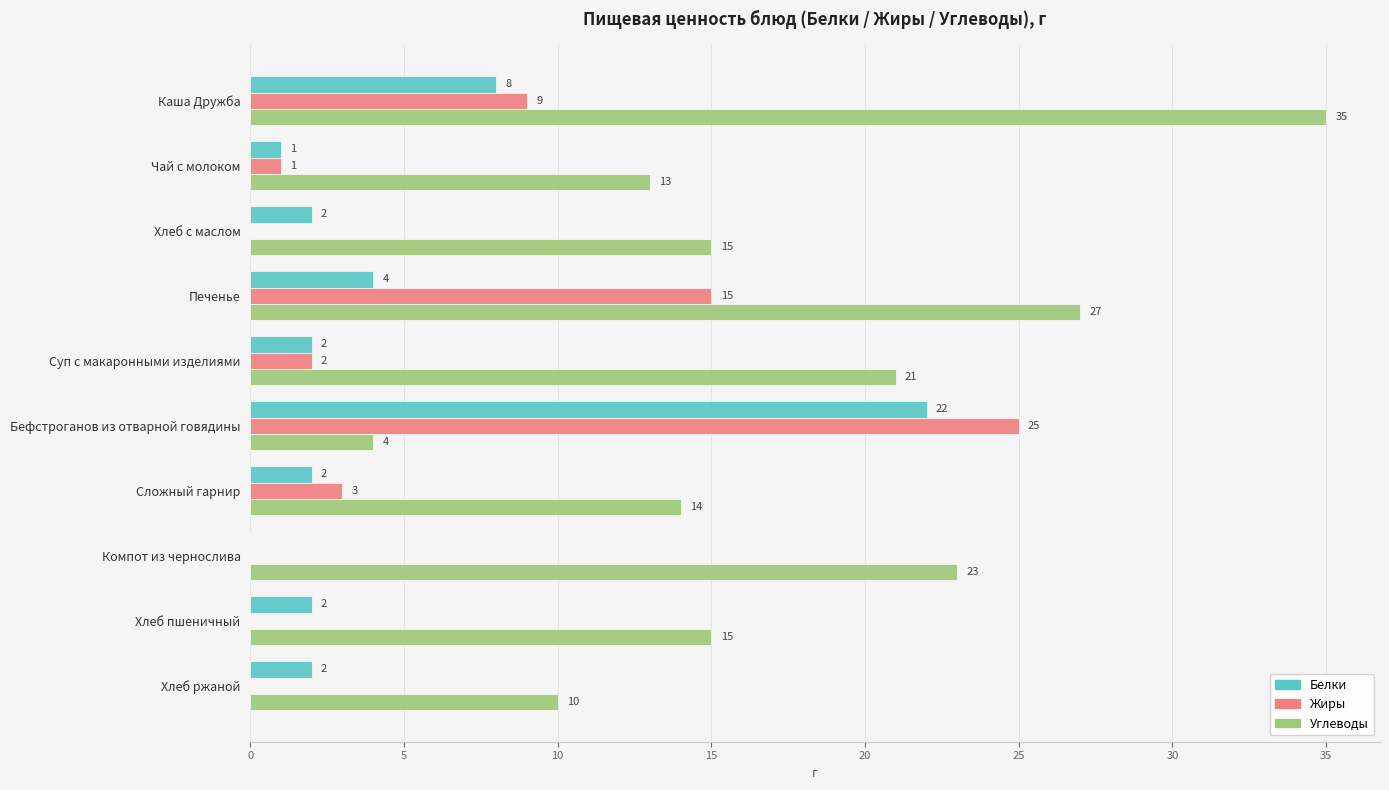

What is the average value of the Жиры series?

6